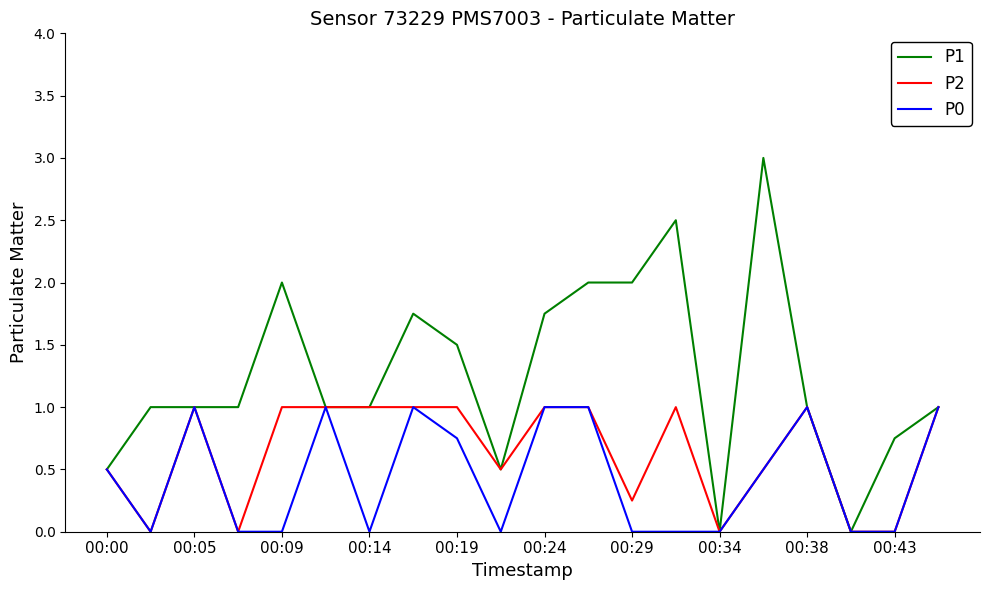

Which series has the largest total across all categories?

P1